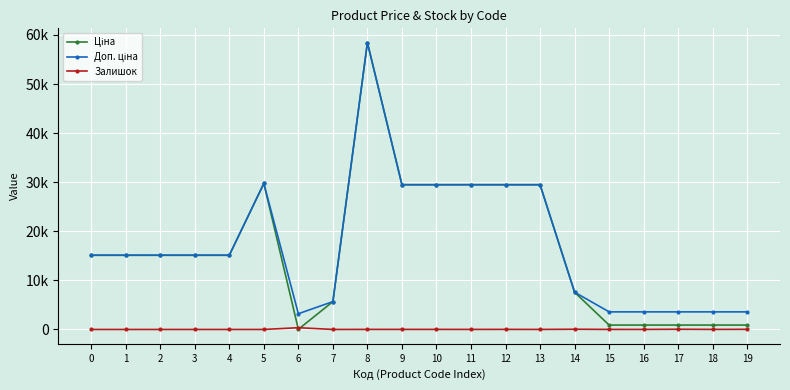

At how many categories does at least one series exceed 42120?

1